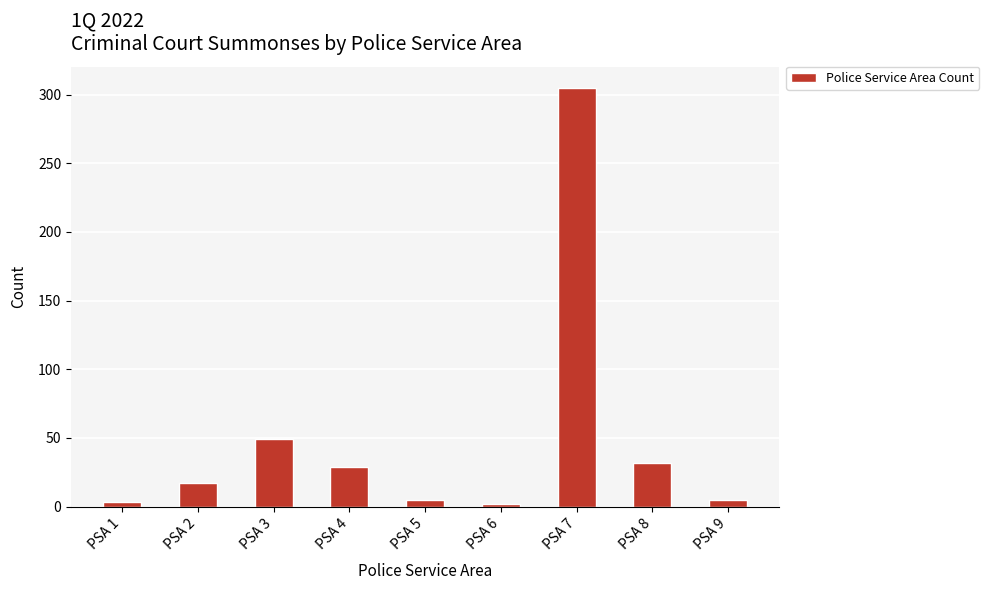

What is the change in value from PSA 2 to PSA 5?

-12